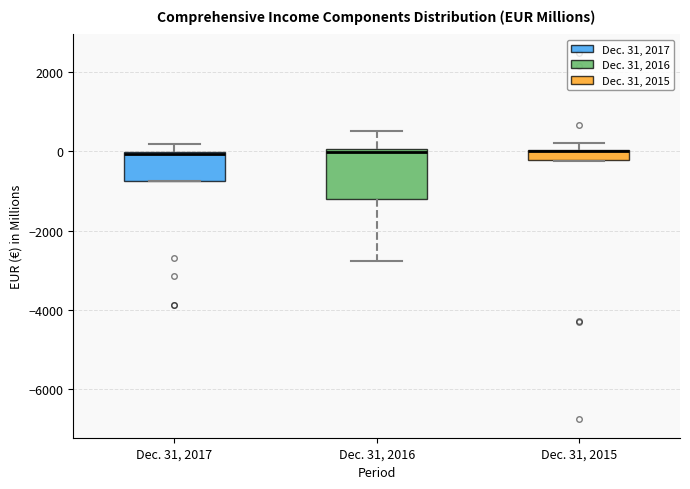

Comparing the boxes themselves (not the whiskers), which one is the tallest?

Dec. 31, 2016